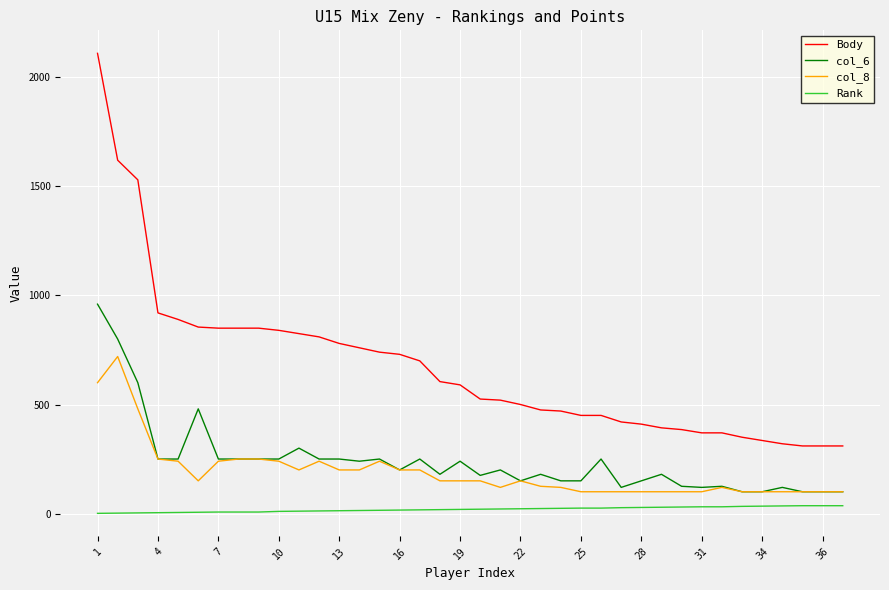

True or false: Body and col_8 cross at least once.

False